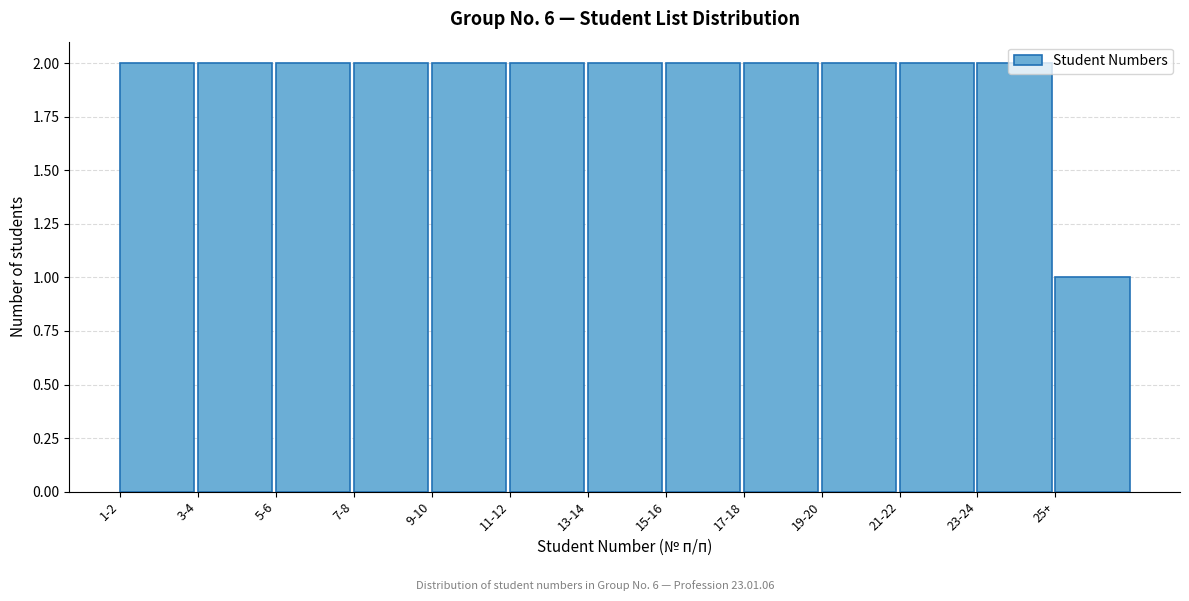

What is the label of the 10th bar from the left?

19-20